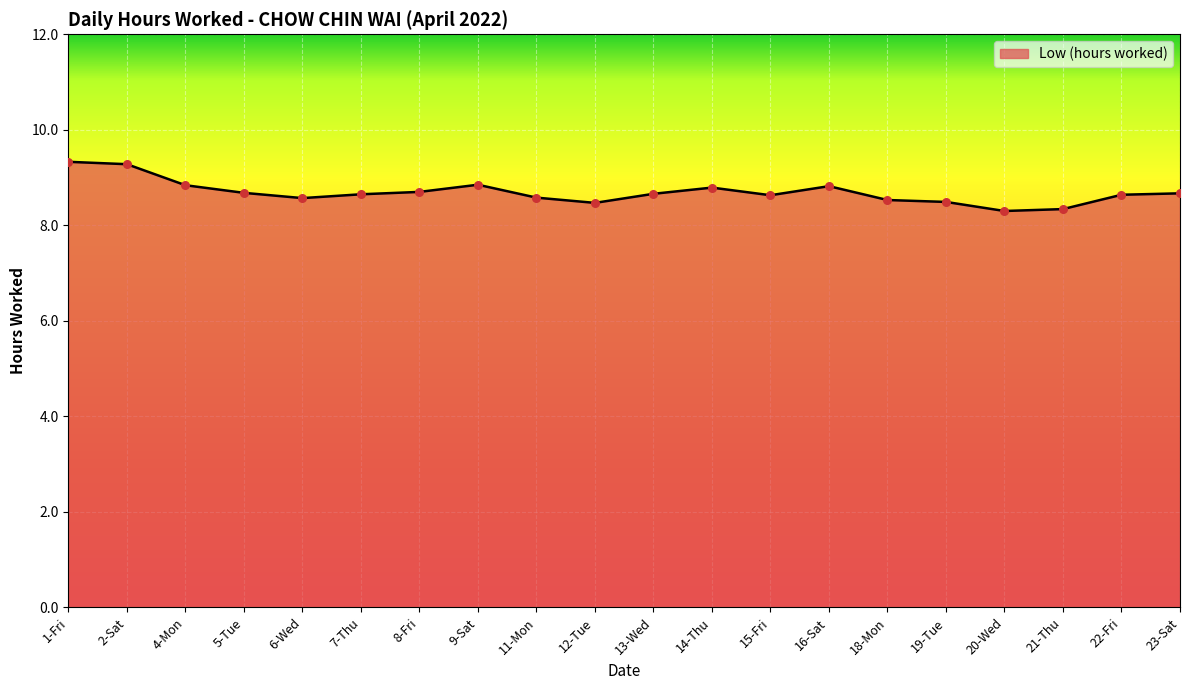

Approximately how many times larger is the value at 1-Fri compared to 18-Mon?

1.1